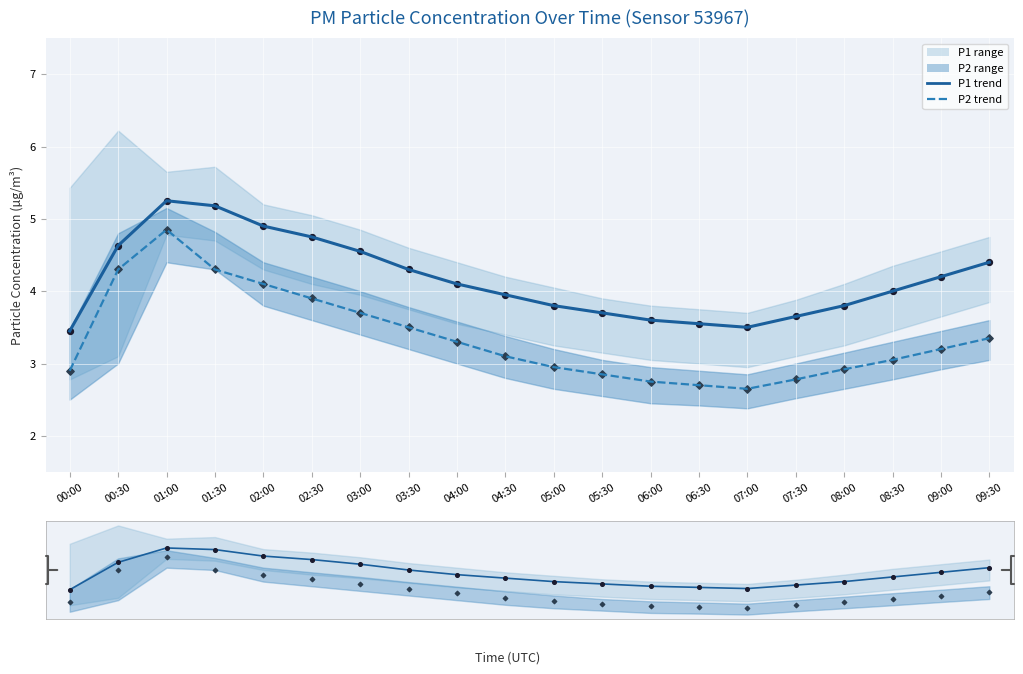

At which category is the sum across all series the highest?

01:00